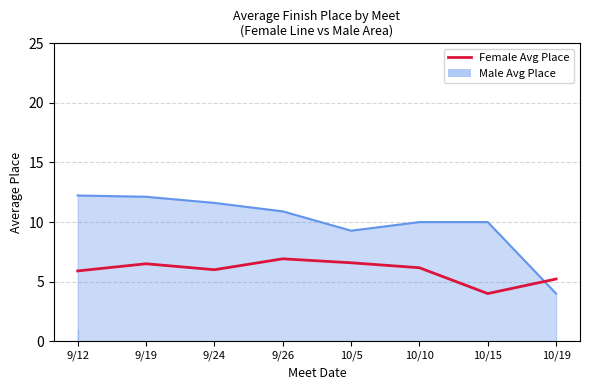

What is the difference between the second highest and second lowest values?

1.4